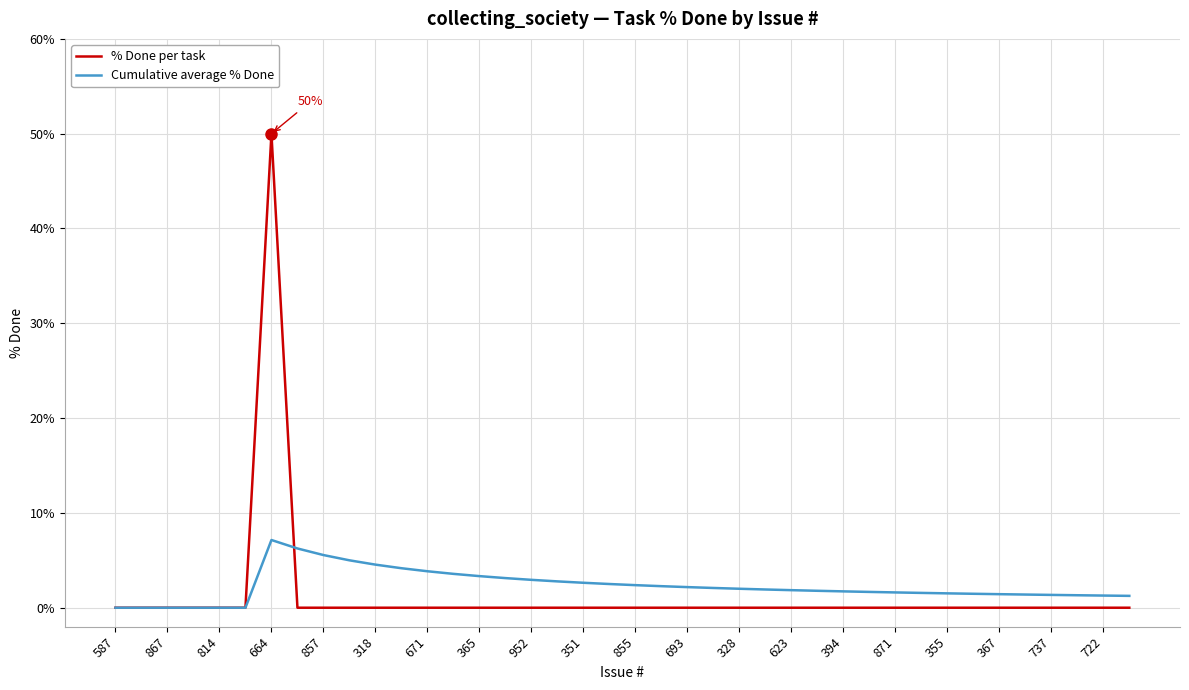

What is the maximum value for % Done per task?

50.0